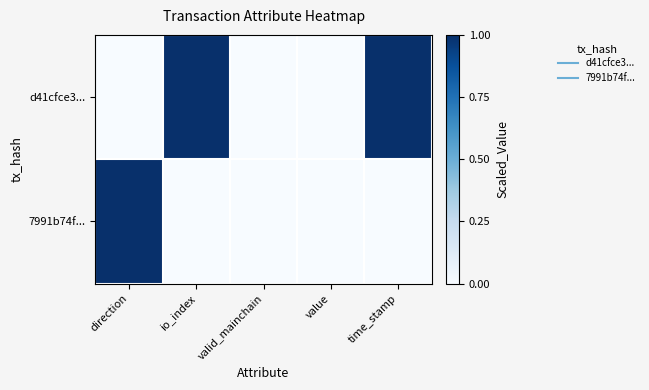

What is the greatest value displayed?

1